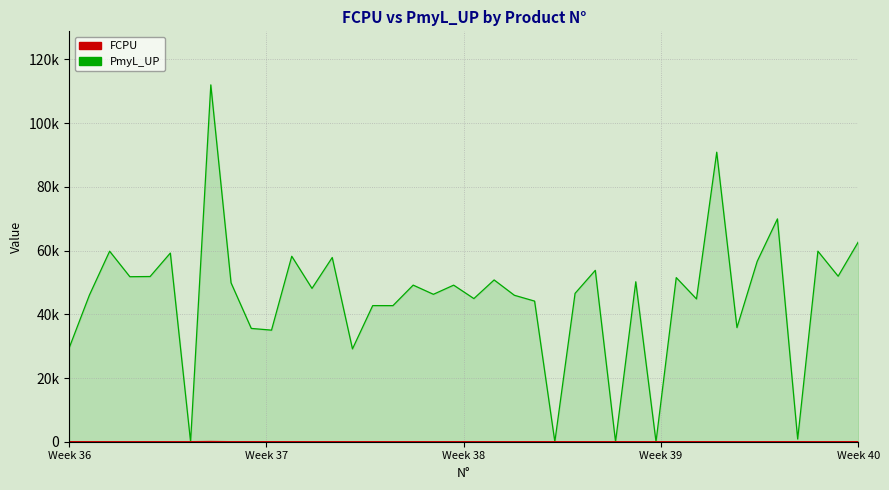

What is the sum of all FCPU values?

1017